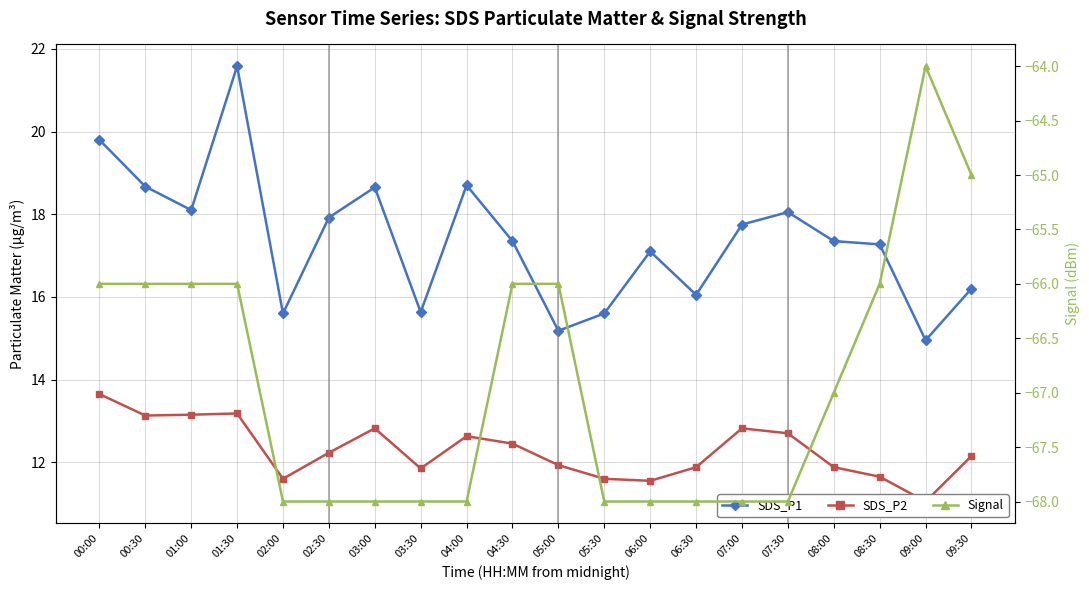

Rank the categories by Signal value from highest to lowest.

09:00, 09:30, 00:00, 00:30, 01:00, 01:30, 04:30, 05:00, 08:30, 08:00, 02:00, 02:30, 03:00, 03:30, 04:00, 05:30, 06:00, 06:30, 07:00, 07:30